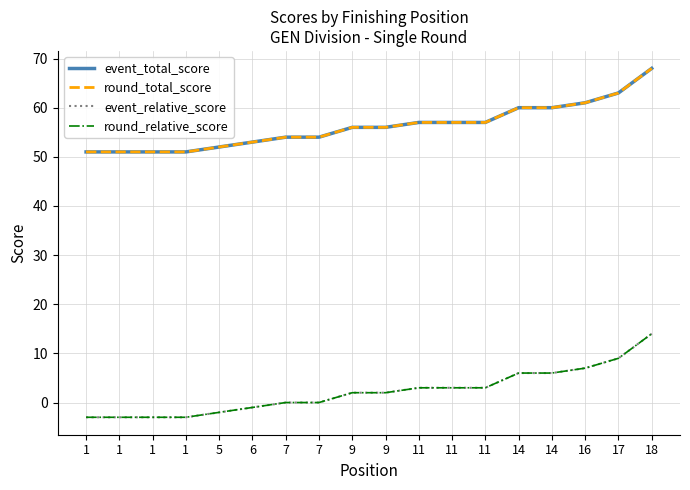

The value of round_total_score at 11 is 57. True or false?

True